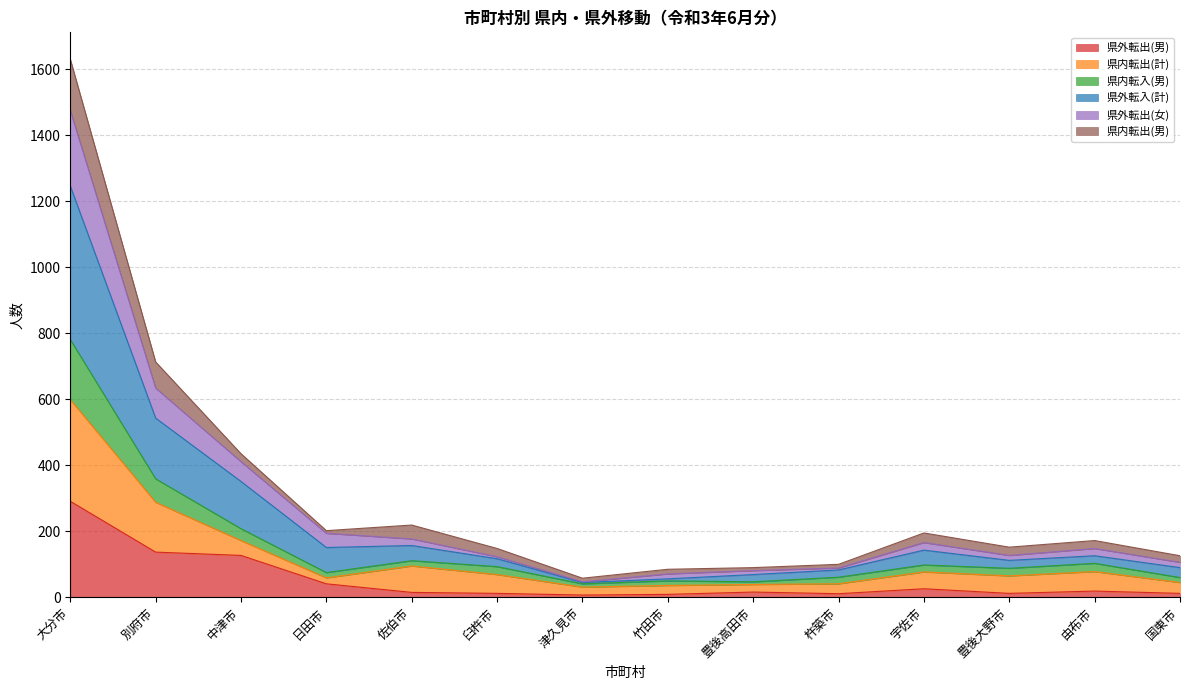

At which category is the sum across all series the highest?

大分市